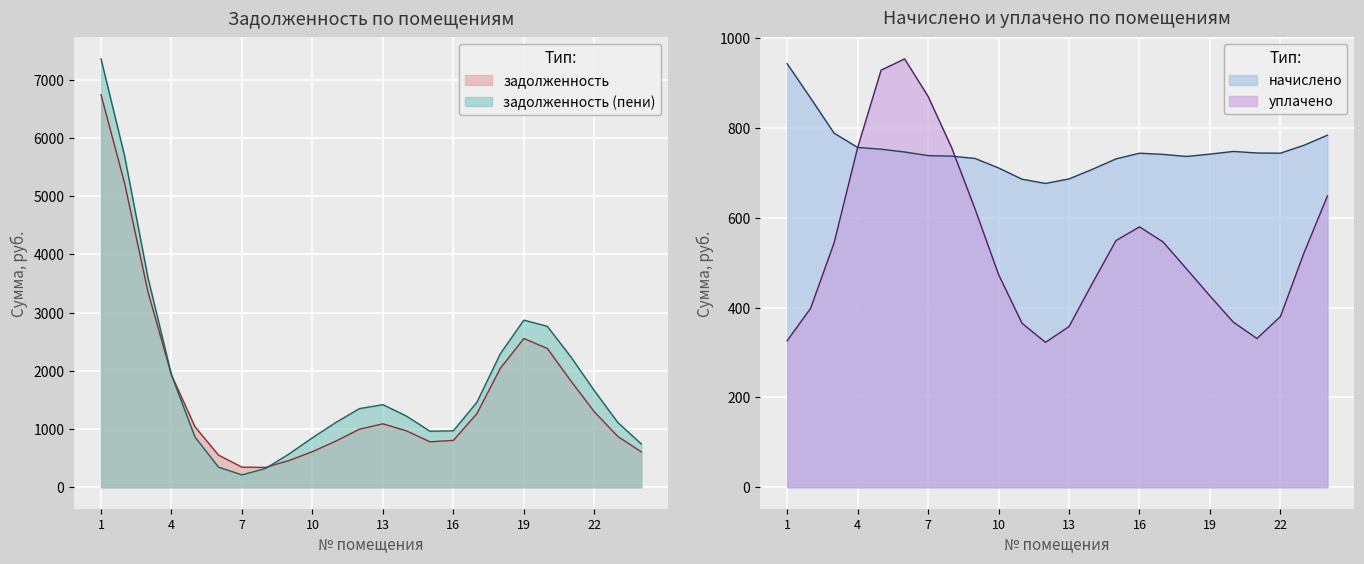

The value of задолженность at 4 is 3245.4. True or false?

False